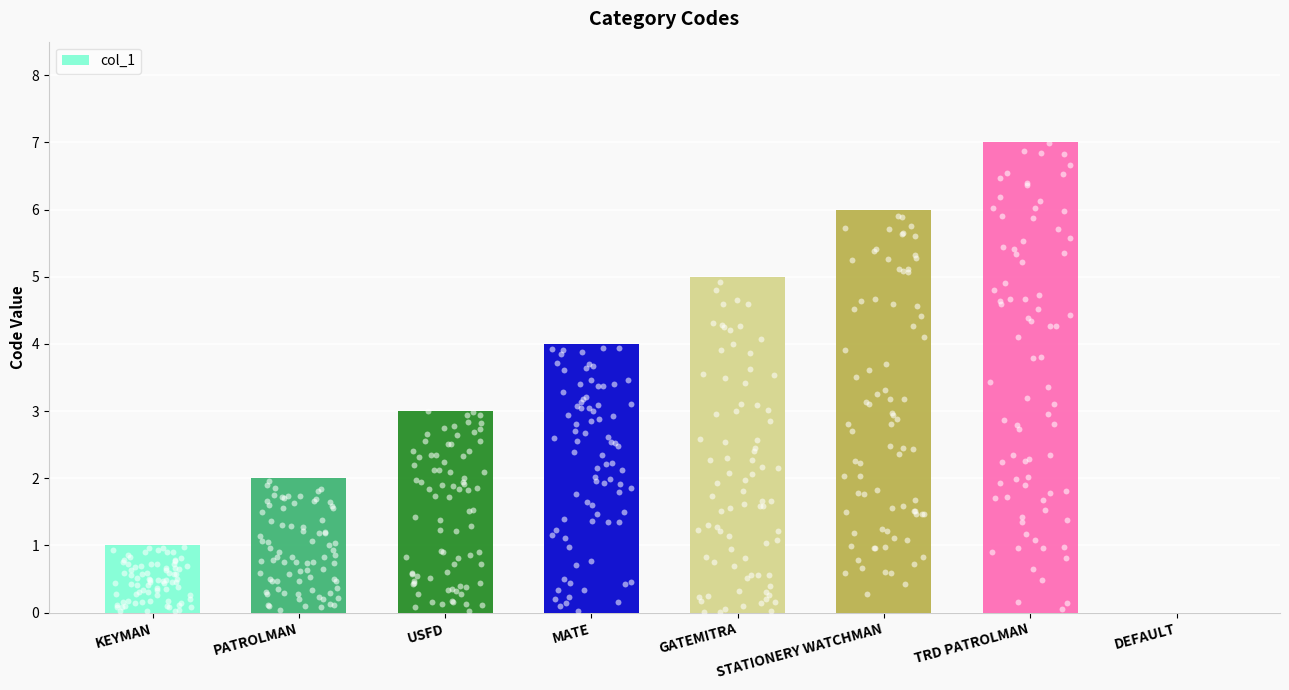

What is the ratio of the value at TRD PATROLMAN to the value at PATROLMAN?

3.5